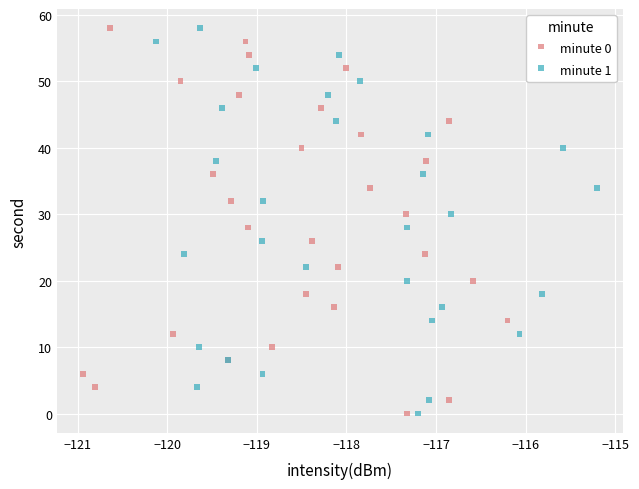

What are all the series names shown in the legend?

minute 0, minute 1